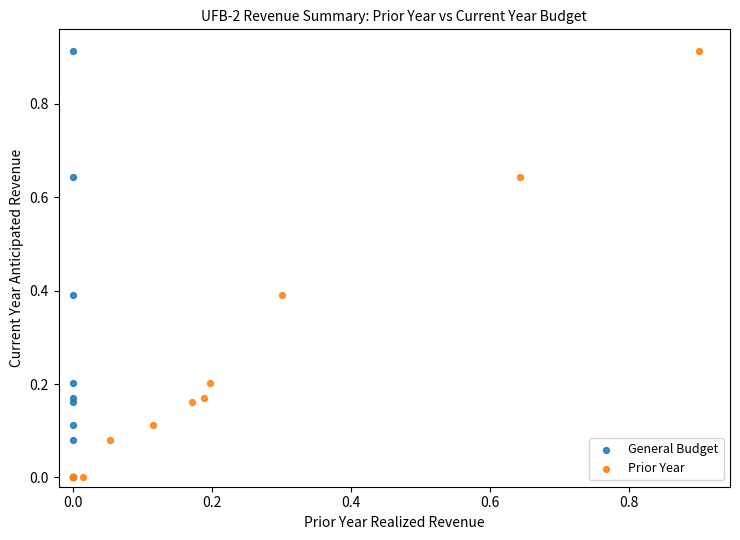

What are all the series names shown in the legend?

General Budget, Prior Year